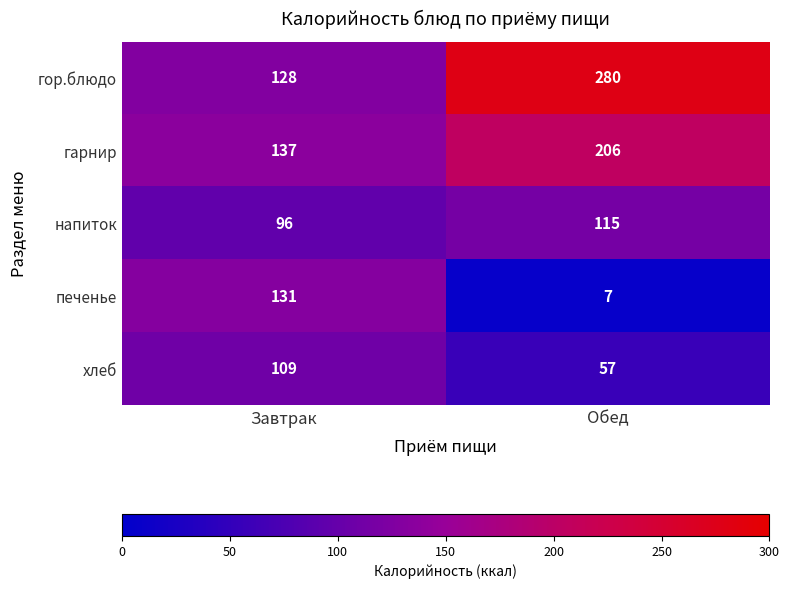

What value does the гарнир series have at Завтрак, to the nearest 5?

135